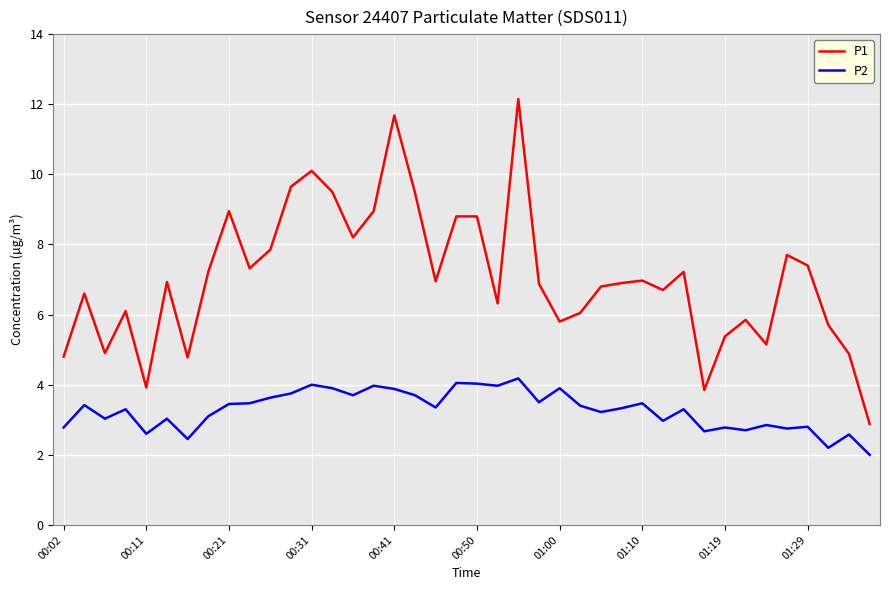

What is the average value of the P2 series?

3.3